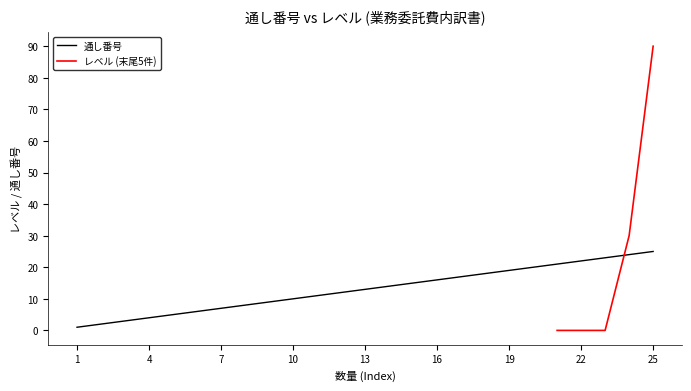

What is the difference between the maximum and minimum values?

24